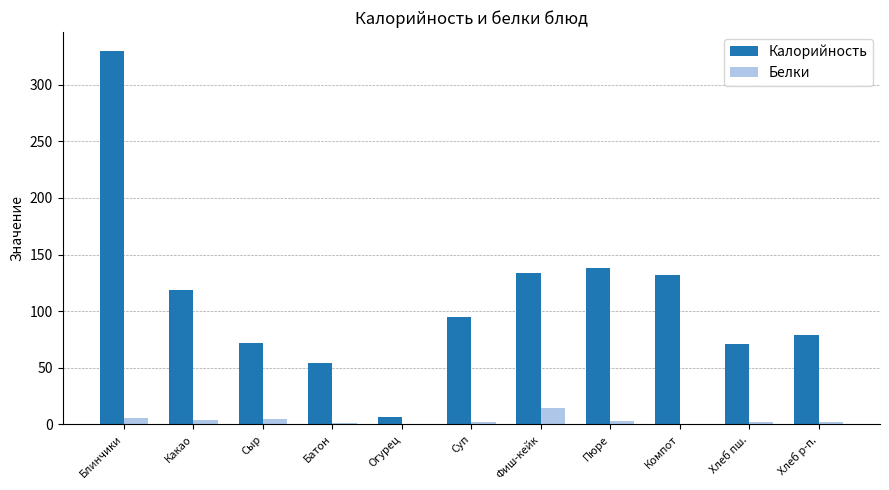

The Белки series shows 3.1 at Пюре. True or false?

True